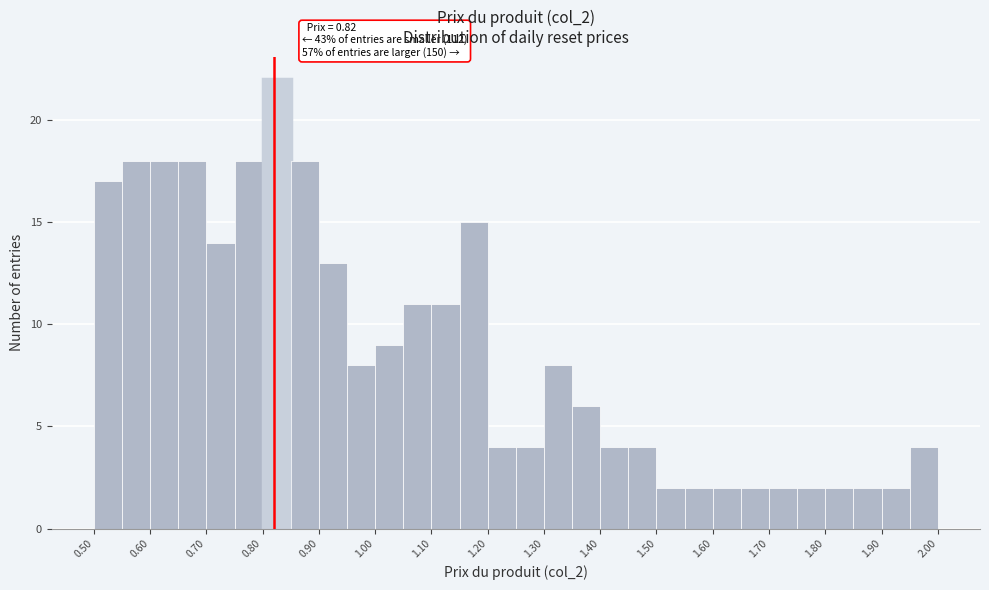

Over which range of the x-axis is the bar tallest?

0.80 to 0.85